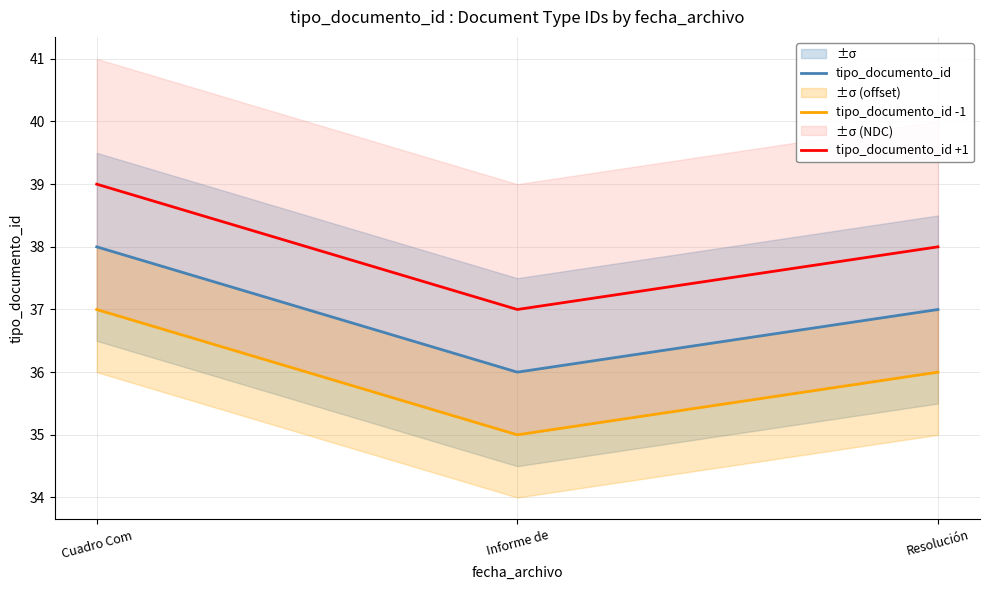

At which category is the sum across all series the highest?

Cuadro Com